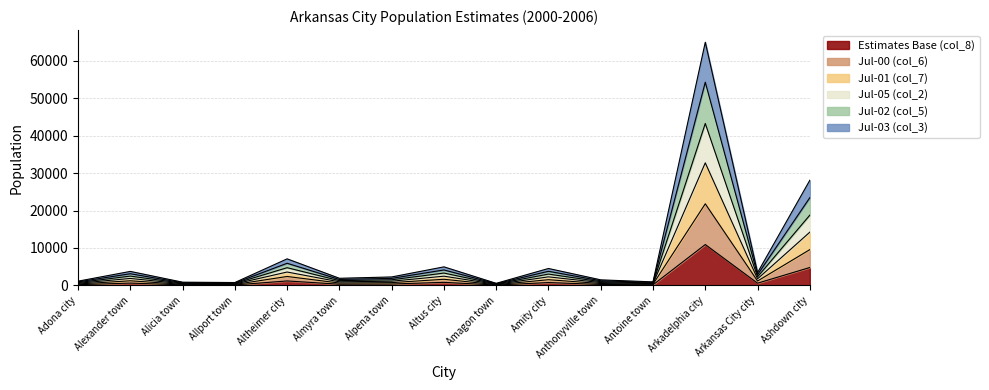

What is the total value across all series at Arkadelphia city?

64980